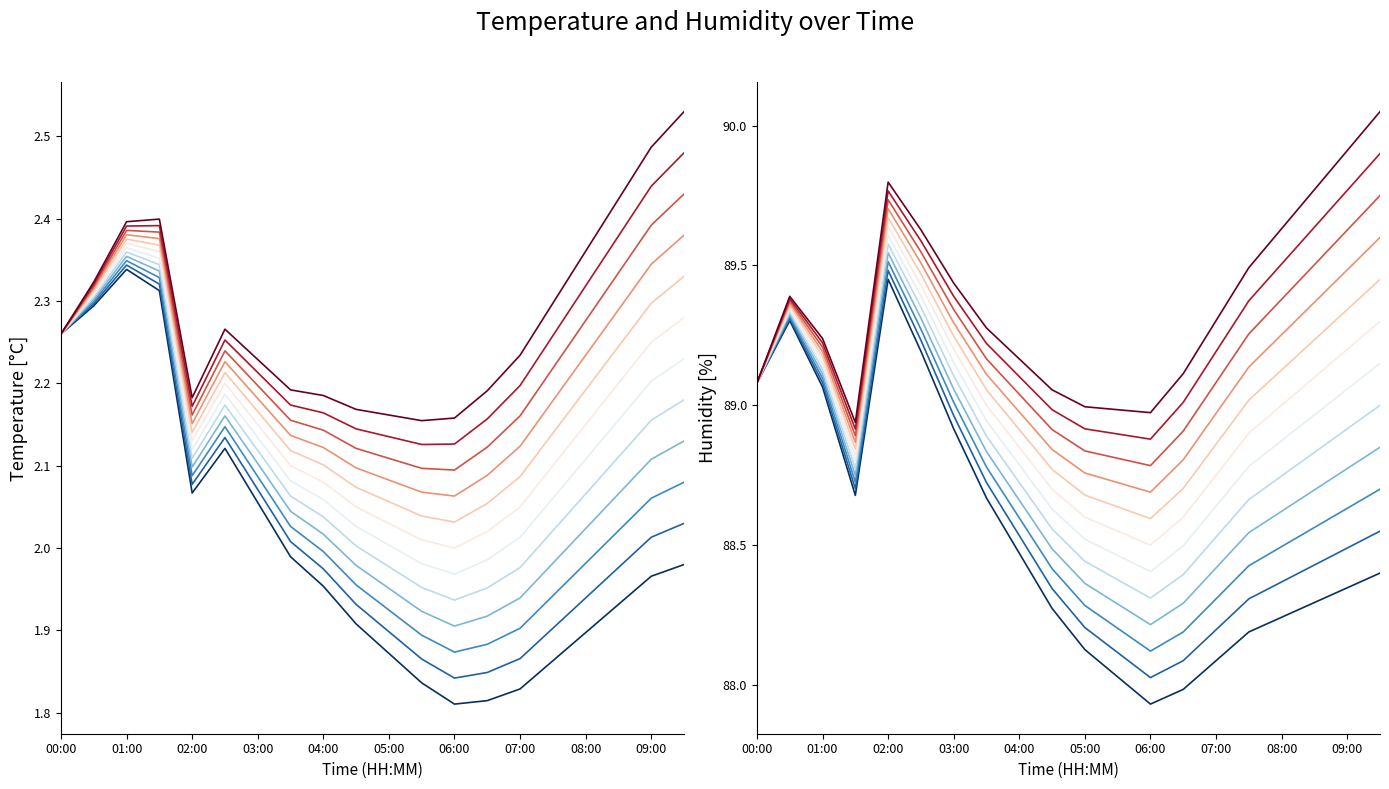

Rank the series by their maximum value, from lowest to highest.

temperature, humidity